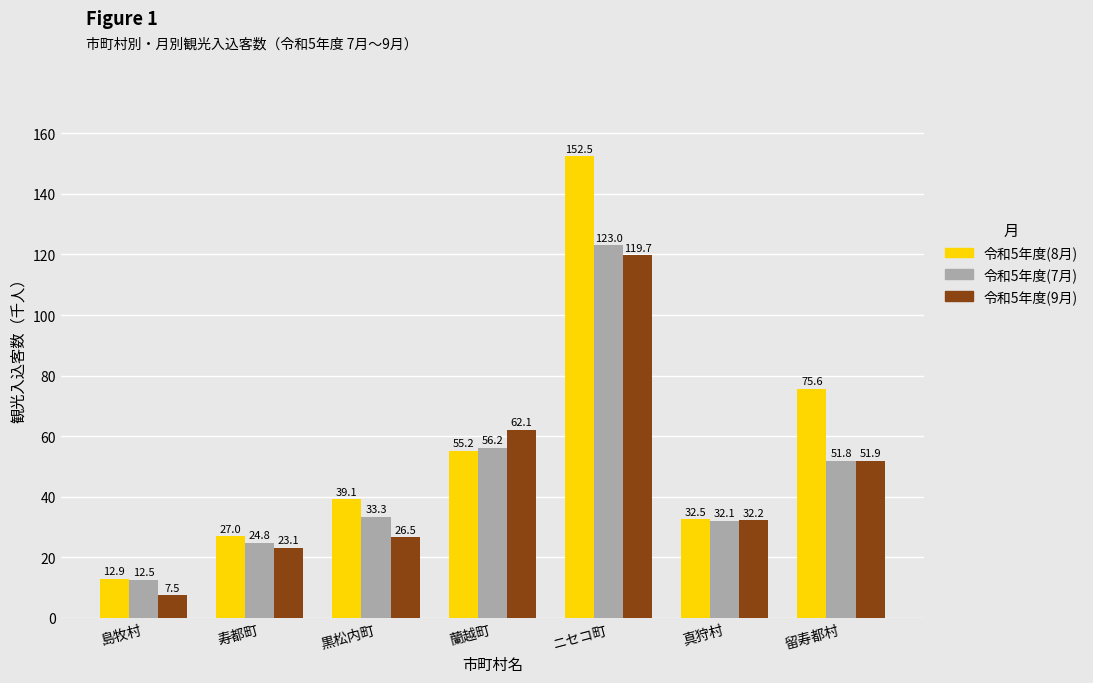

How many distinct data groups are displayed?

3